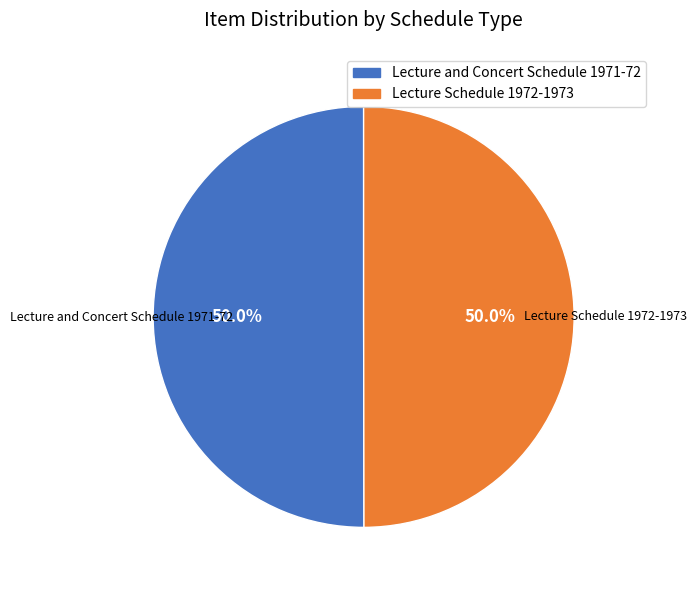

What is the ratio of the value at Lecture and Concert Schedule 1971-72 to the value at Lecture Schedule 1972-1973?

1.0